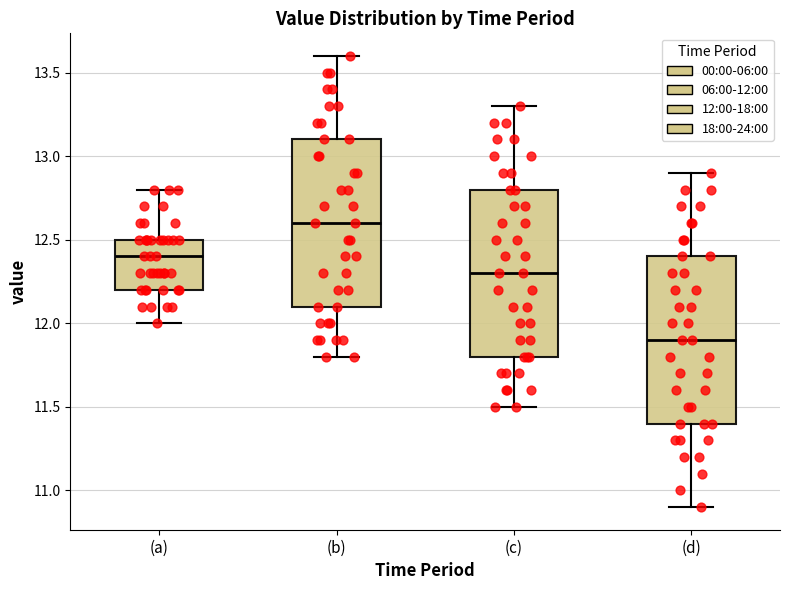

Which box has the highest median line?

(b)